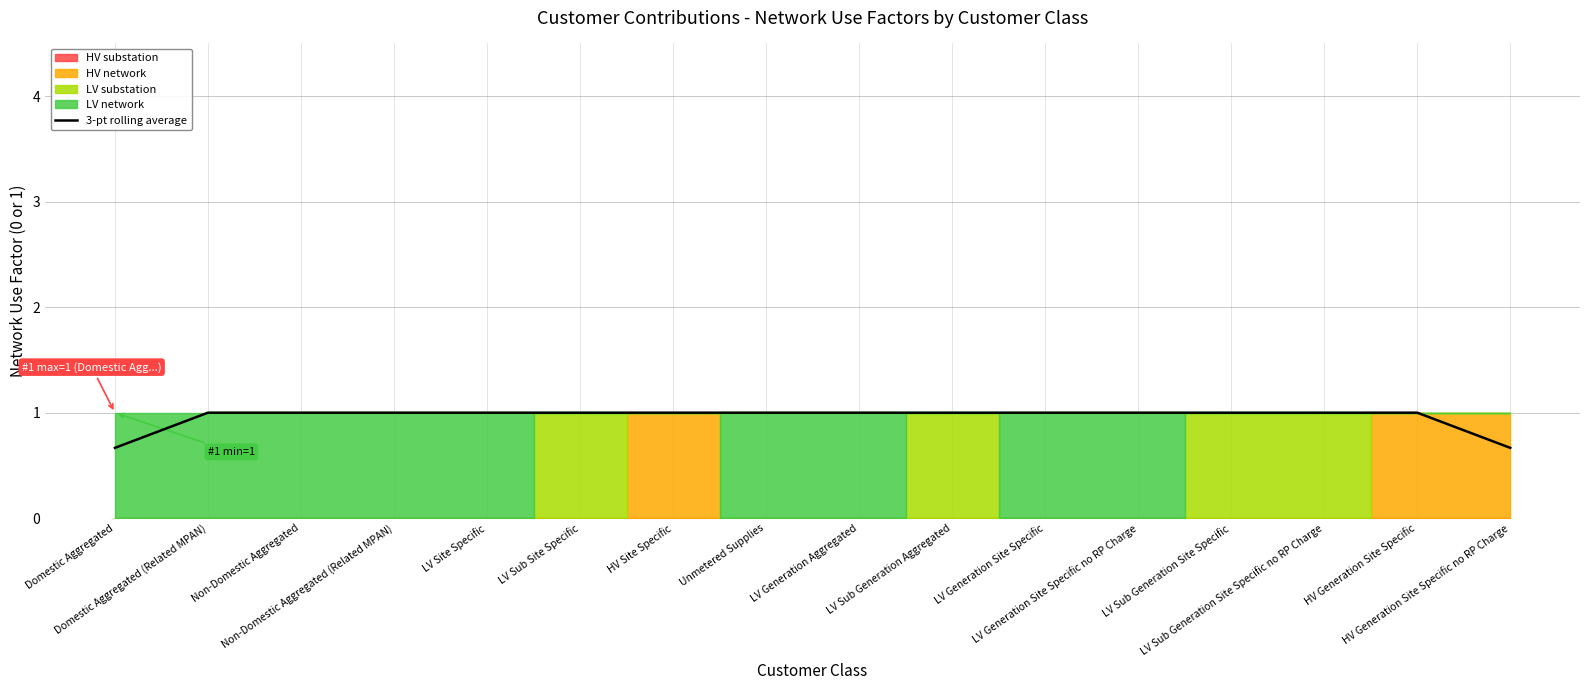

Does the chart display data point markers on the line(s)?

No